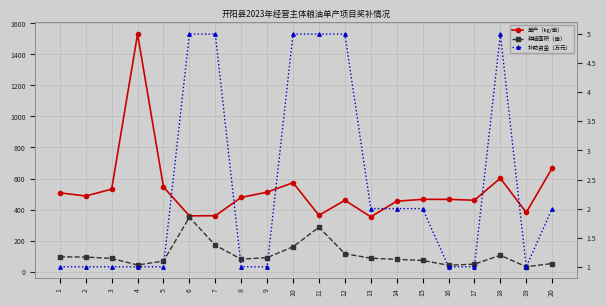

At which label does 单产（kg/亩） reach its peak?

4